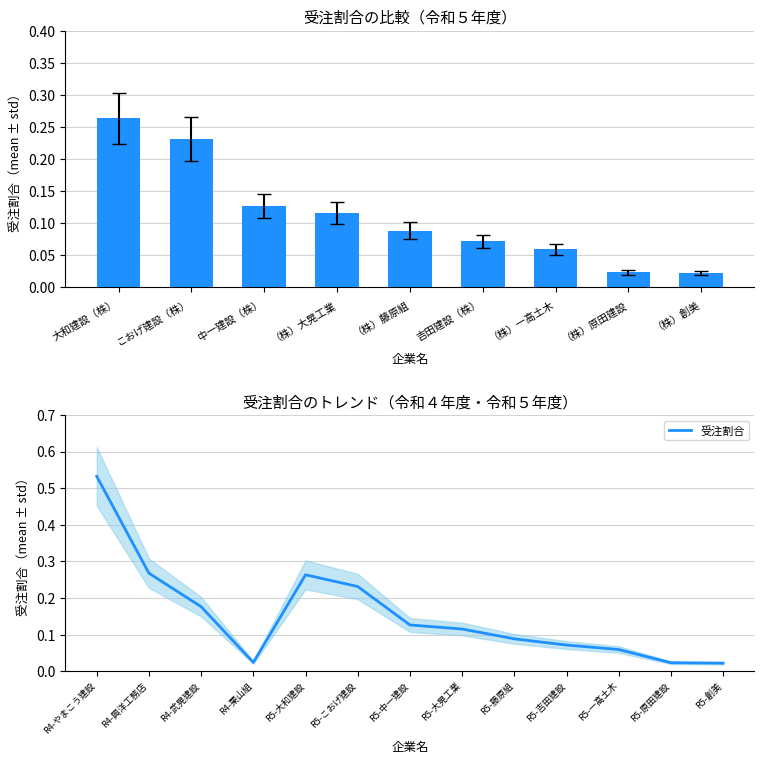

What is the label of the 6th bar from the right?

（株）大晃工業